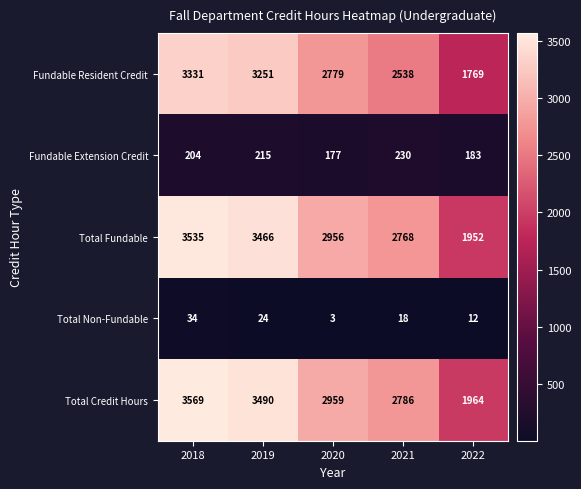

Reading right to left, transcribe all the data shown in this chart.

Fundable Resident Credit: 2022=1769	2021=2538	2020=2779	2019=3251	2018=3331
Fundable Extension Credit: 2022=183	2021=230	2020=177	2019=215	2018=204
Total Fundable: 2022=1952	2021=2768	2020=2956	2019=3466	2018=3535
Total Non-Fundable: 2022=12	2021=18	2020=3	2019=24	2018=34
Total Credit Hours: 2022=1964	2021=2786	2020=2959	2019=3490	2018=3569